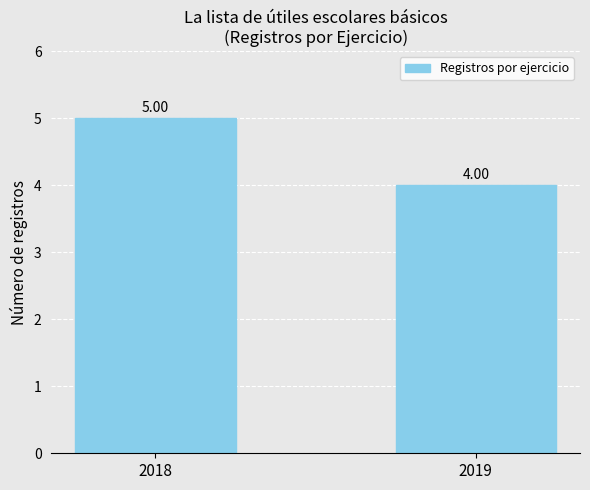

What is the difference between the maximum and minimum values?

1